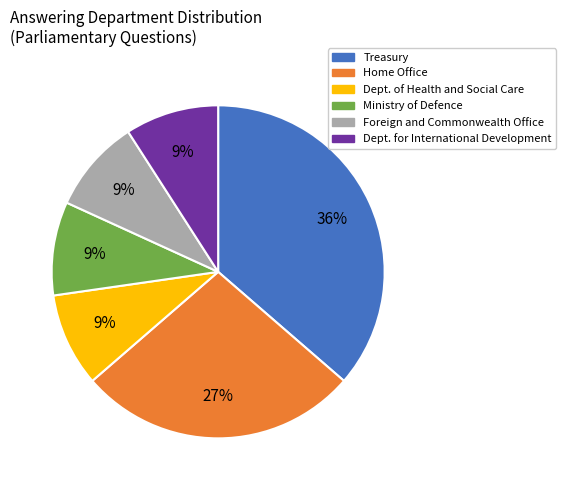

To the nearest percent, what is the difference between the largest and smallest slice percentages?

27%